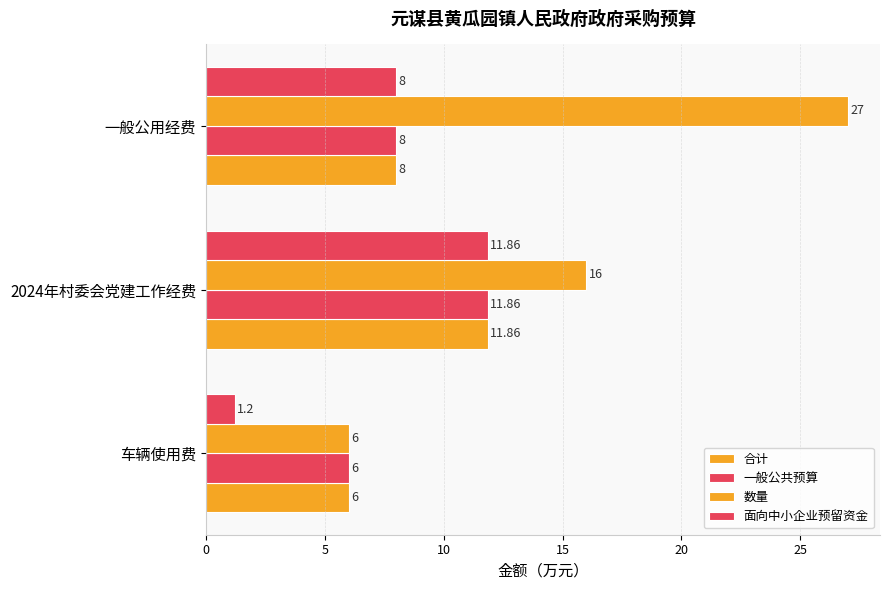

Count the number of data series in this chart.

4